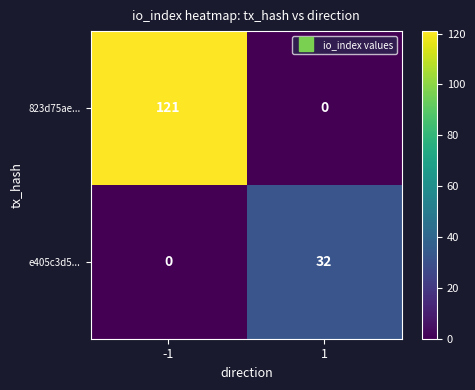

Which series has the largest total across all categories?

823d75ae...